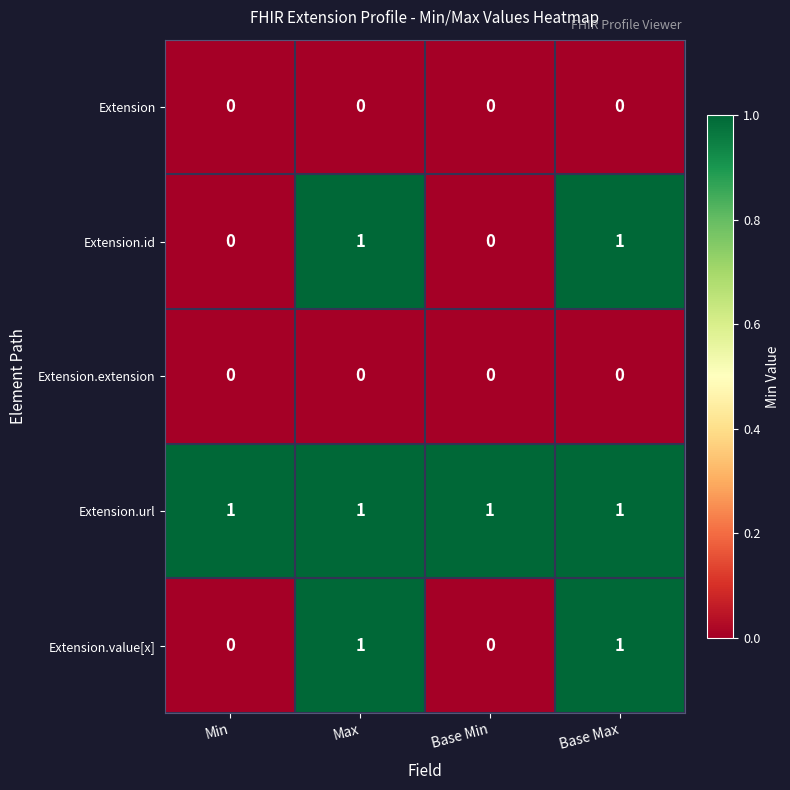

The value of Extension.extension at Base Min is 0. True or false?

True